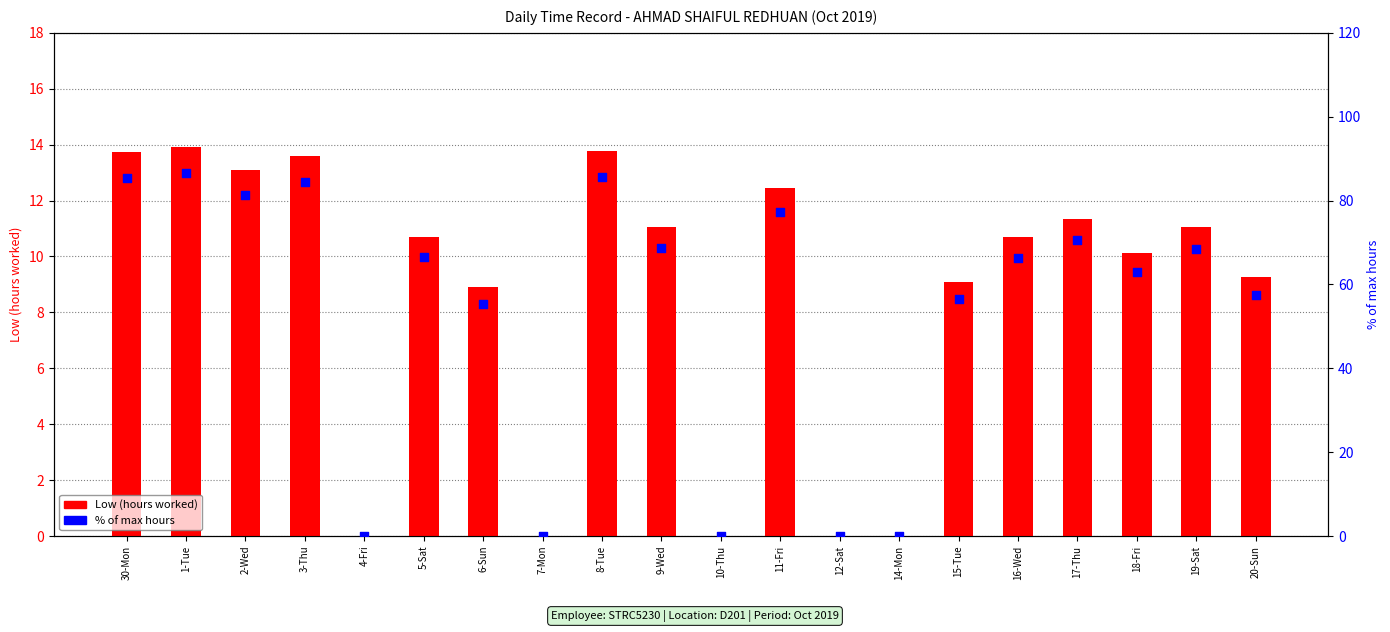

Is the value of Low (hours worked) at 5-Sat greater than the value of % of max hours at 4-Fri?

Yes